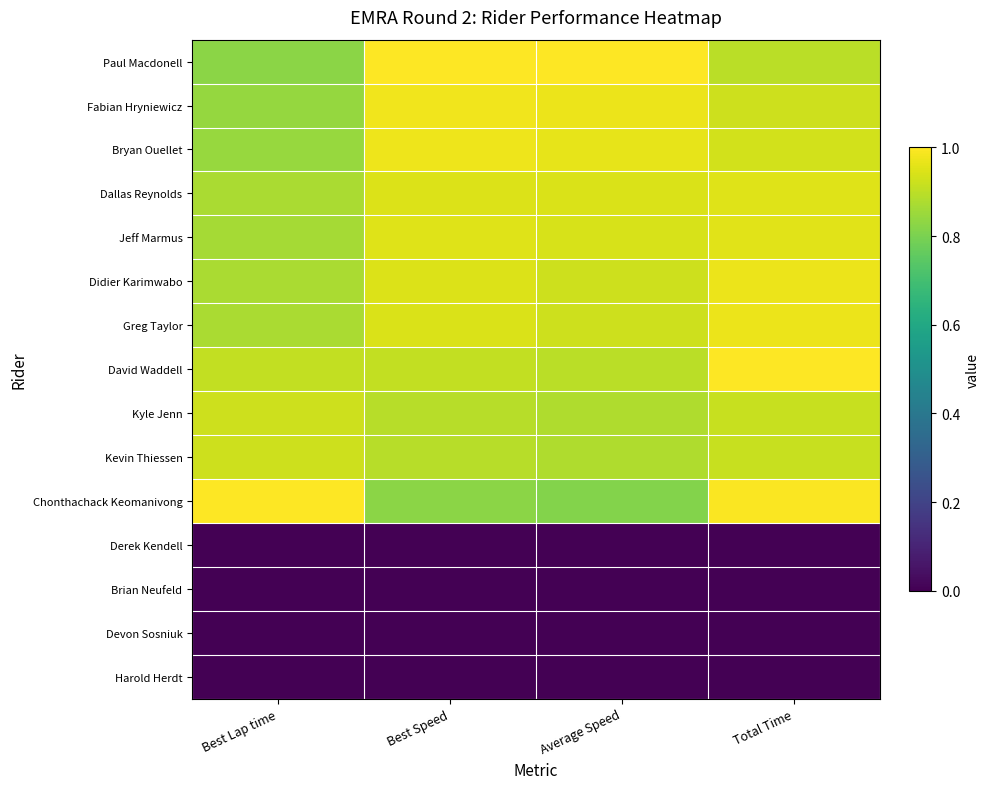

What is the total value across all series at Average Speed?

10.1